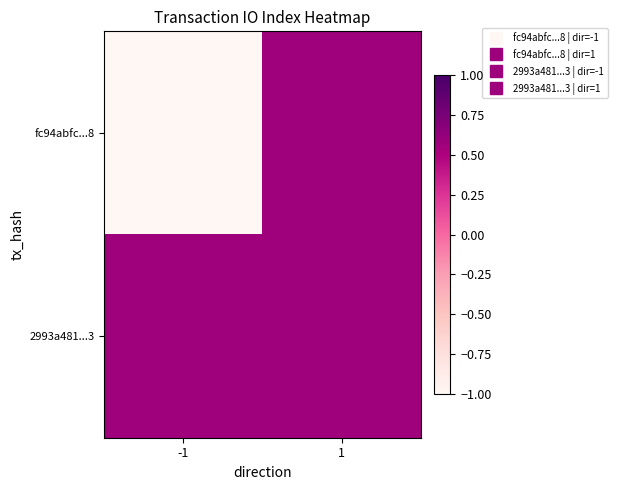

Rank the series by their maximum value, from highest to lowest.

fc94abfc...8, 2993a481...3